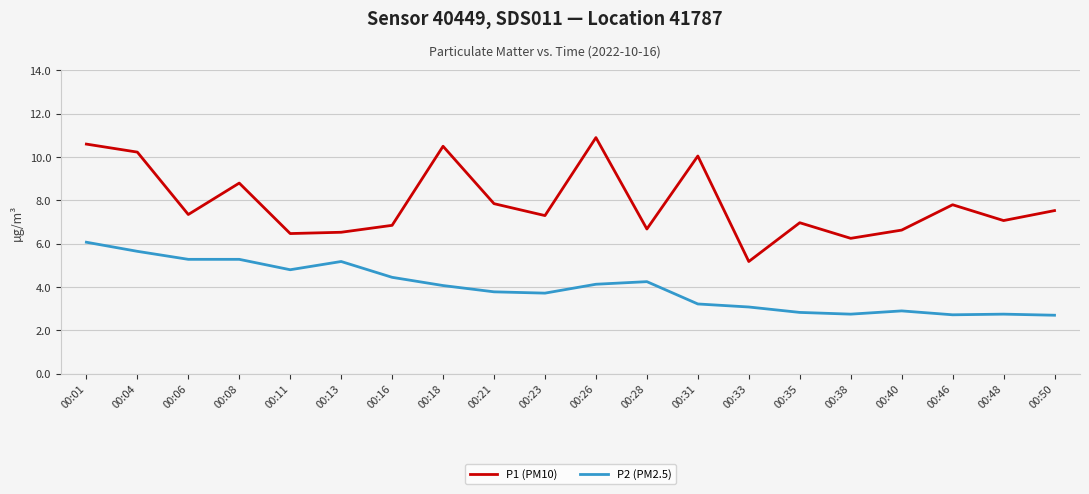

True or false: P1 (PM10) and P2 (PM2.5) cross at least once.

False